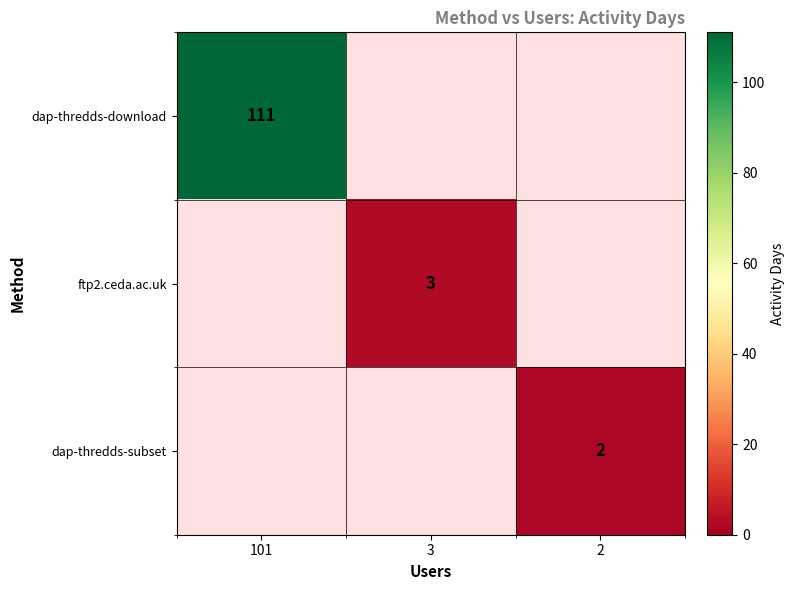

True or false: dap-thredds-subset has a value of 2 at 2.

True